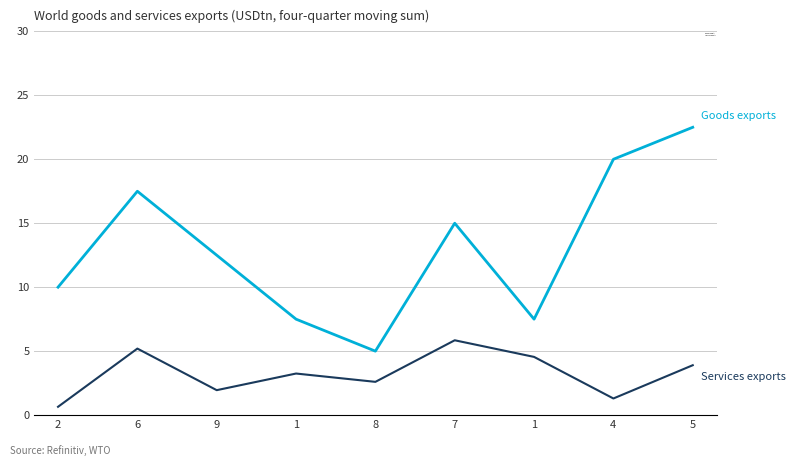

What are all the series names shown in the legend?

Goods exports, Services exports